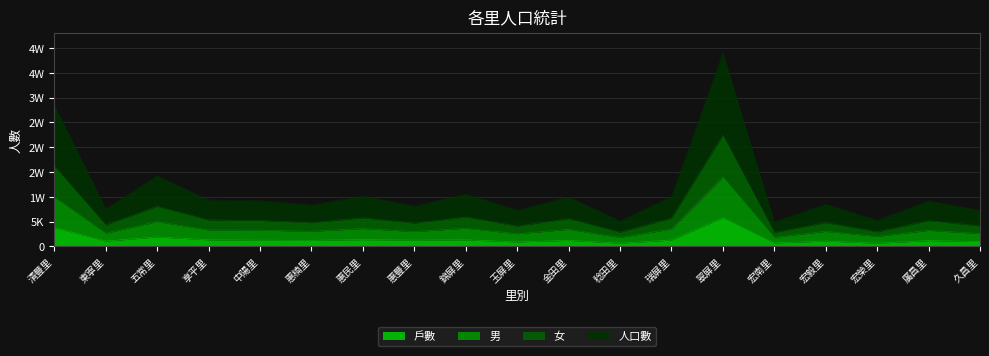

What are all the series names shown in the legend?

戶數, 男, 女, 人口數